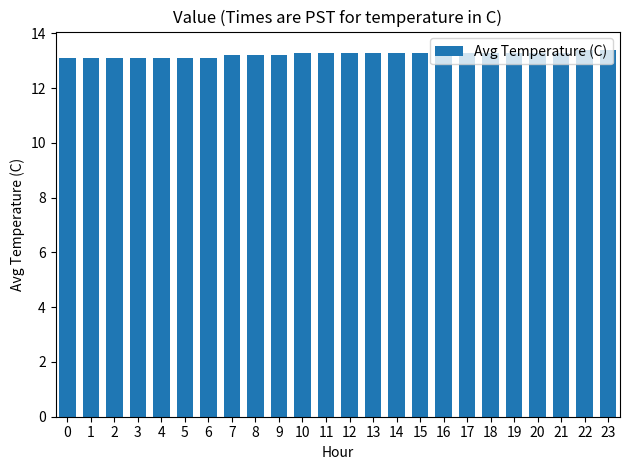

What is the change in value from 2 to 18?

+0.2